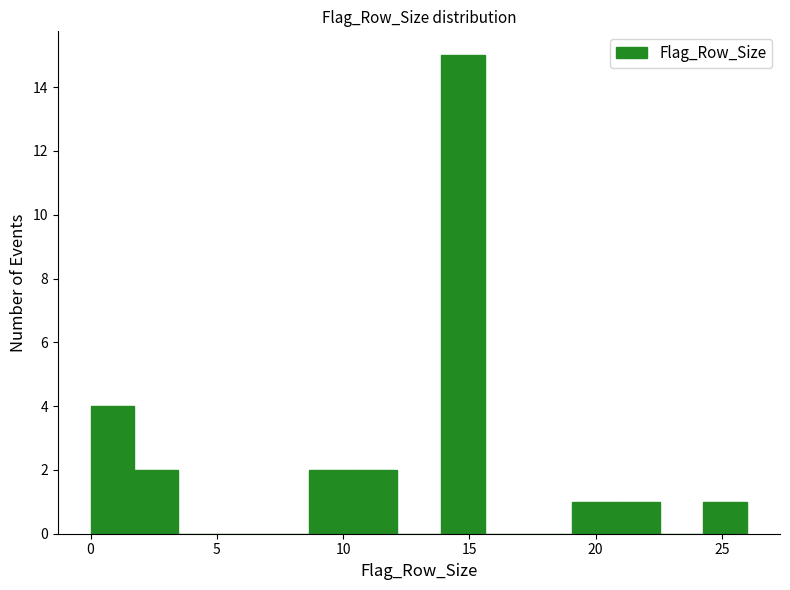

Read against the x-axis, roughly where is the centre of the tallest bar?

14.5